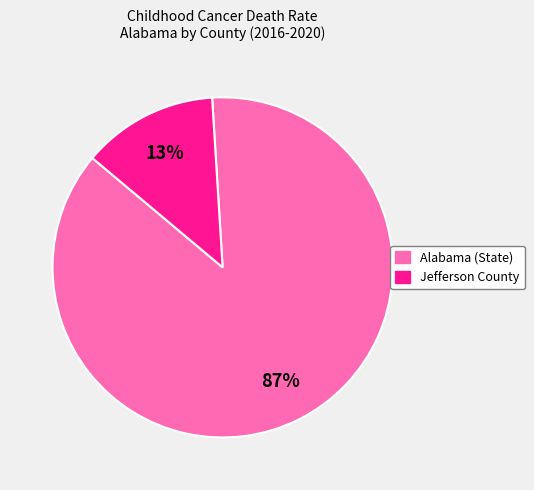

True or false: Jefferson County accounts for 13% of the total.

True